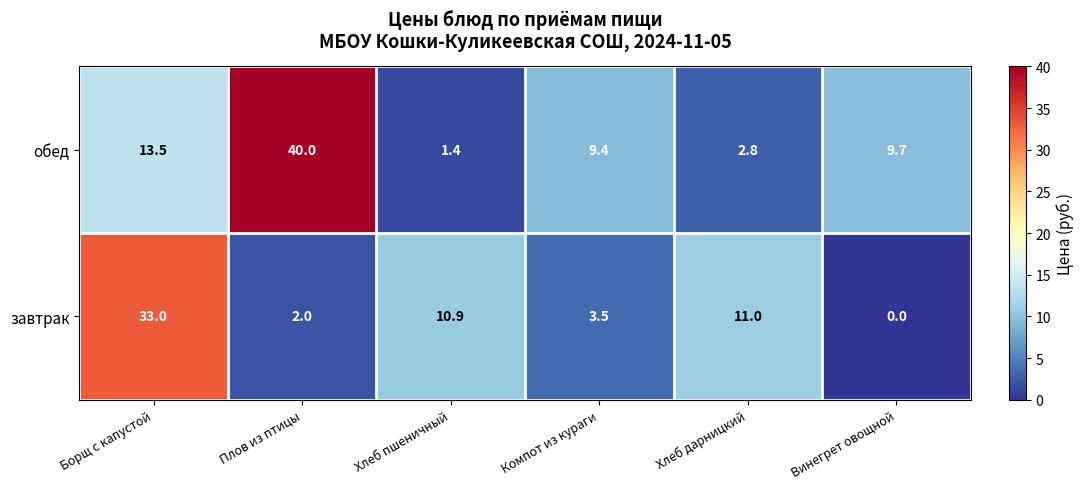

The value of завтрак at Компот из кураги is 2.1. True or false?

False